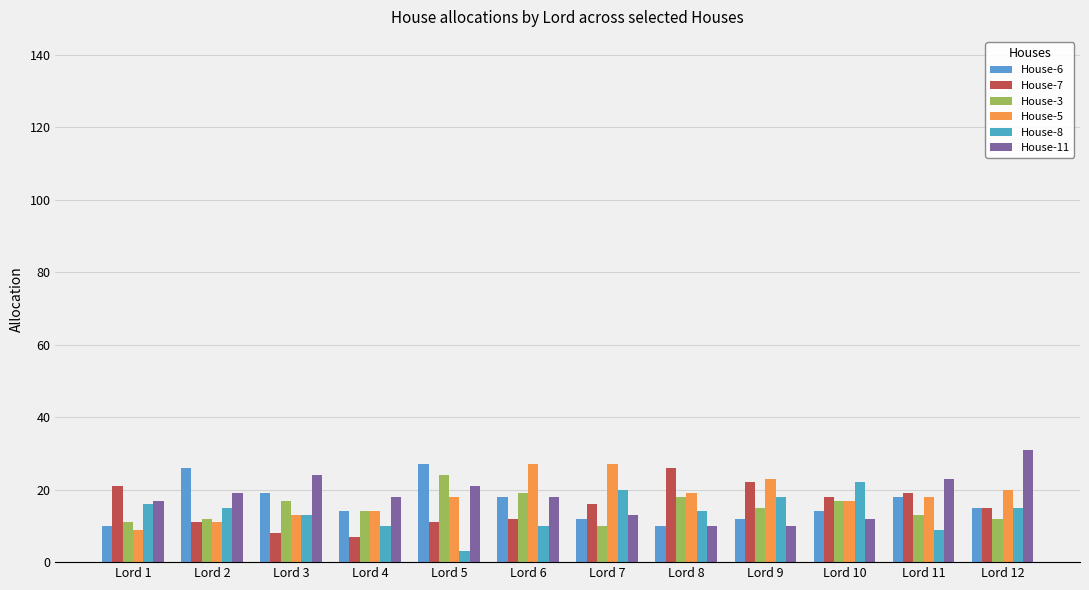

What are all the series names shown in the legend?

House-6, House-7, House-3, House-5, House-8, House-11